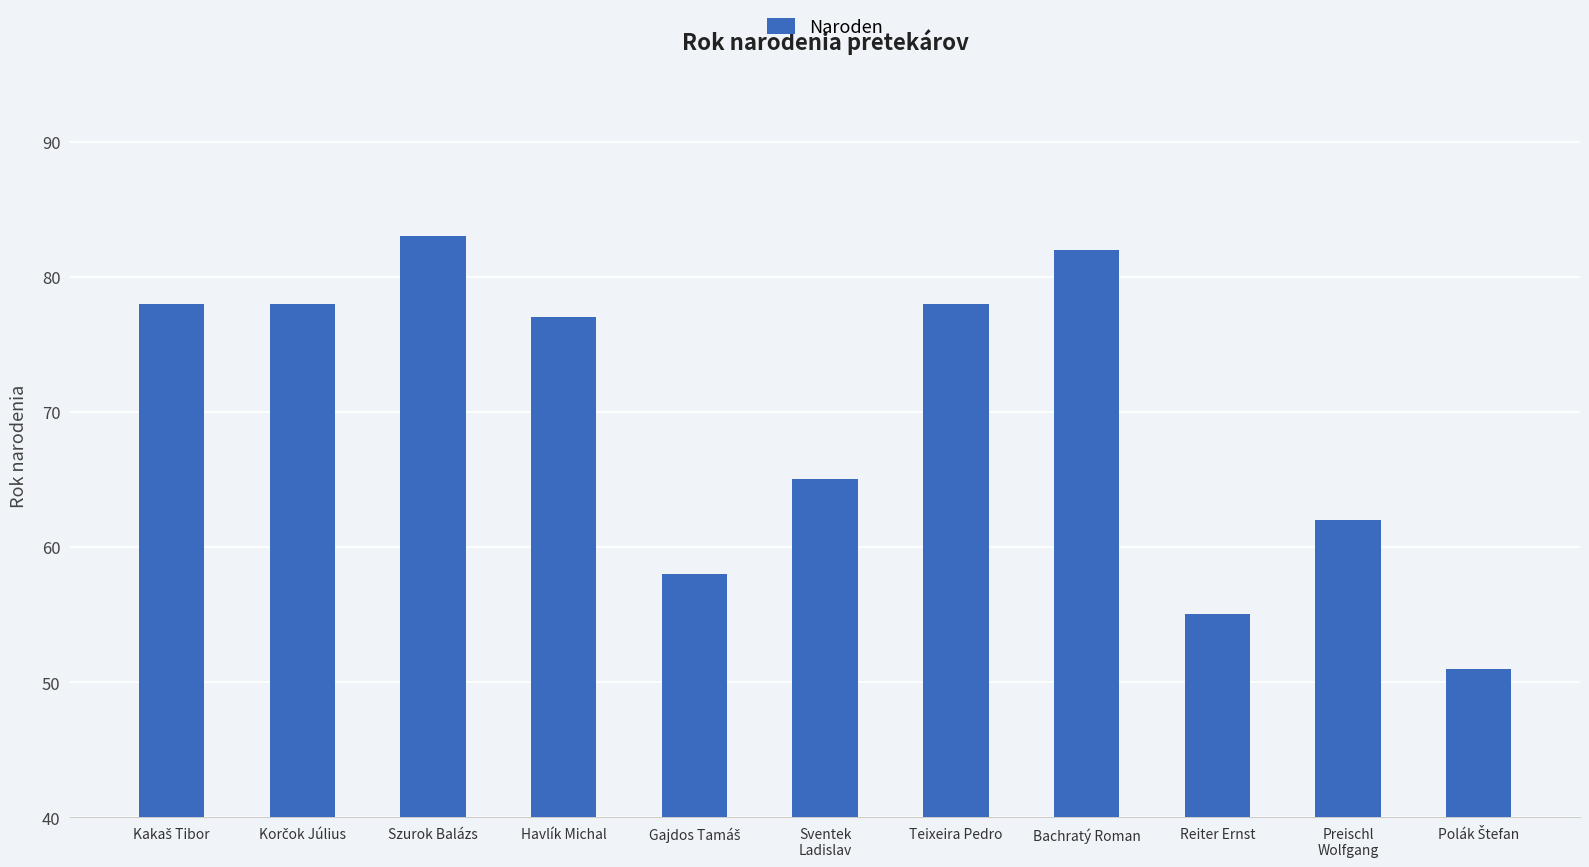

Reading right to left, list all the values displayed in this chart.

51	62	55	82	78	65	58	77	83	78	78